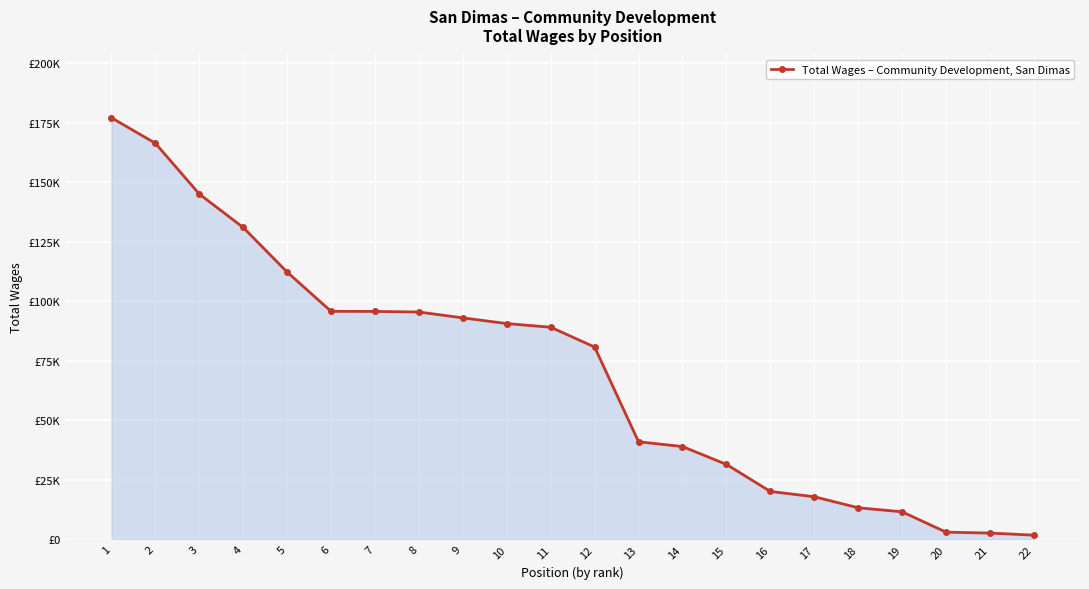

What is the value of the 19th point from the left?

11593